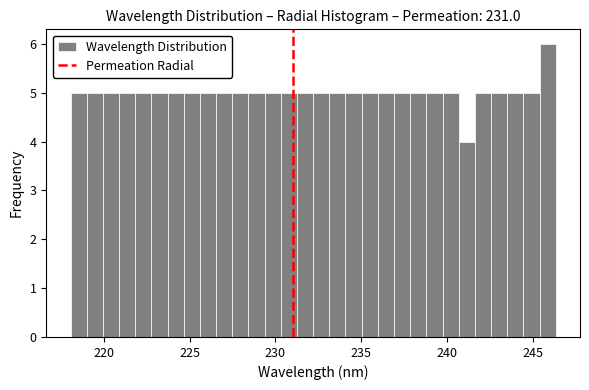

Read against the x-axis, roughly where is the centre of the tallest bar?

246.0